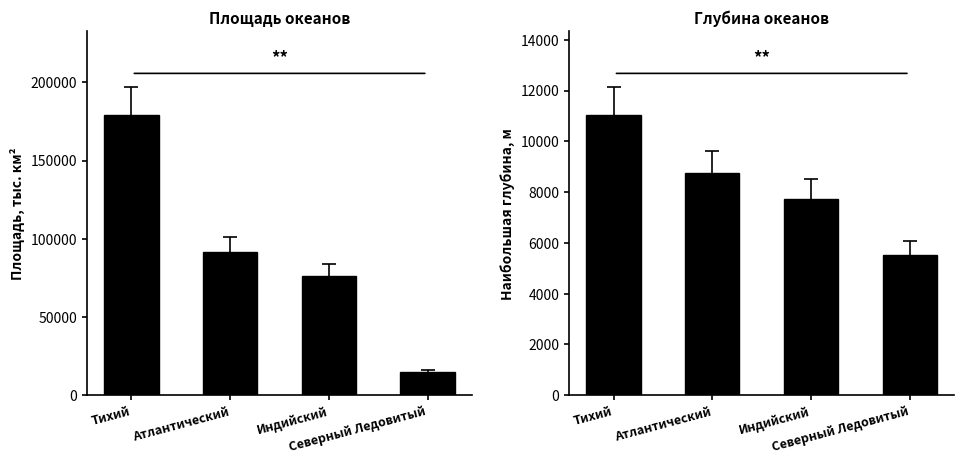

How many values in the Площадь, тыс. км² series exceed 91655?

1